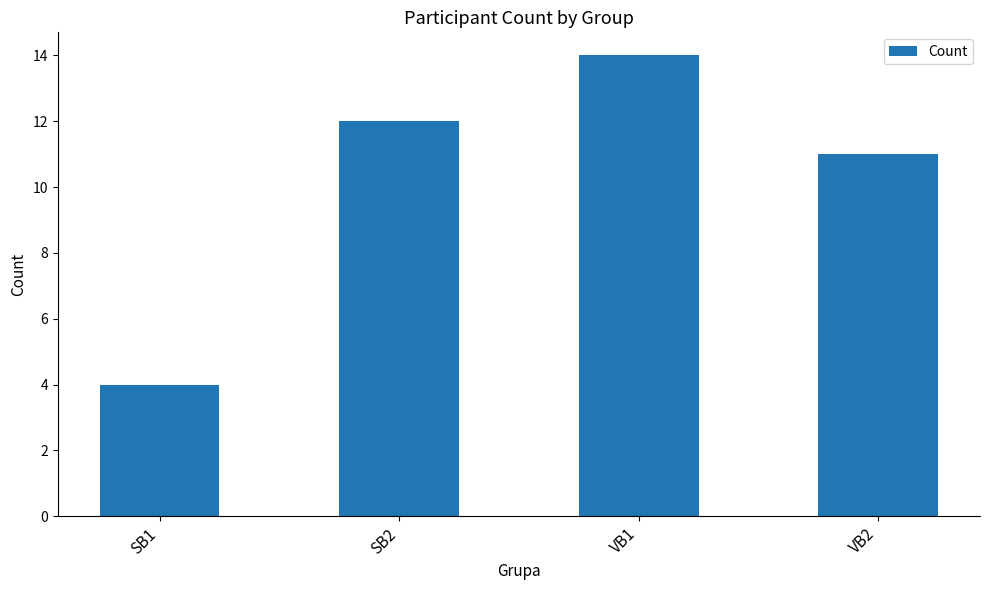

Count the number of data series in this chart.

1